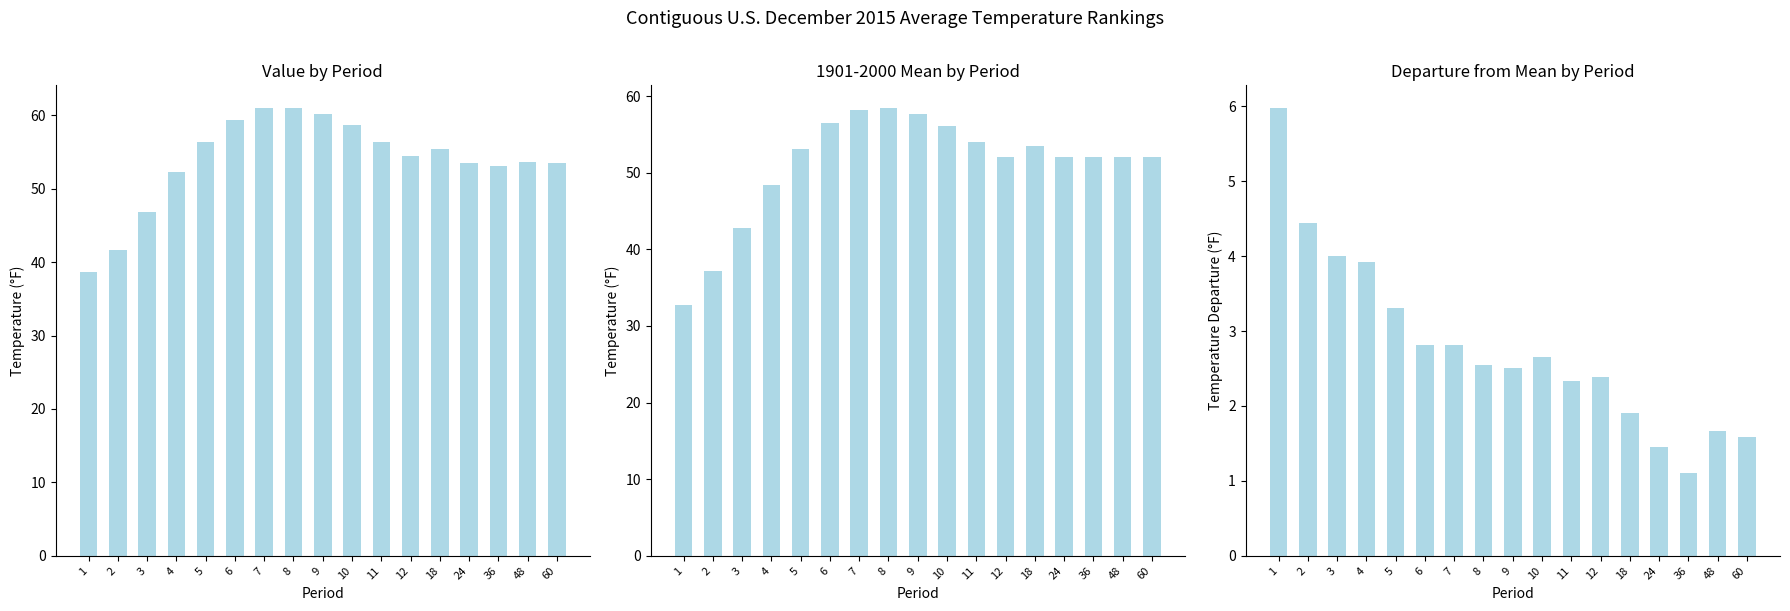

What is the average value of the Departure series?

2.8